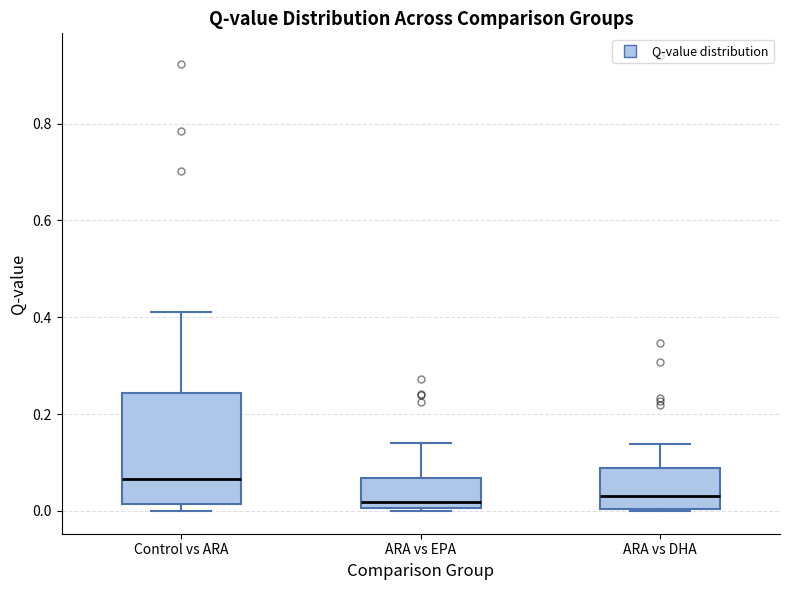

Which box is the tallest, from its lower edge to its upper edge?

Control vs ARA